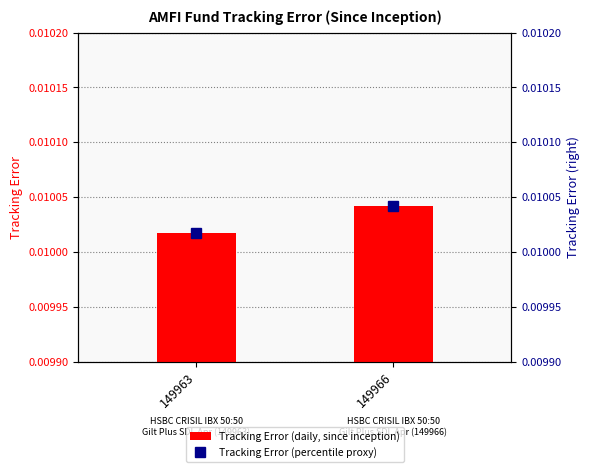

Where is Tracking Error (percentile proxy) nearest to the value 0?

149963